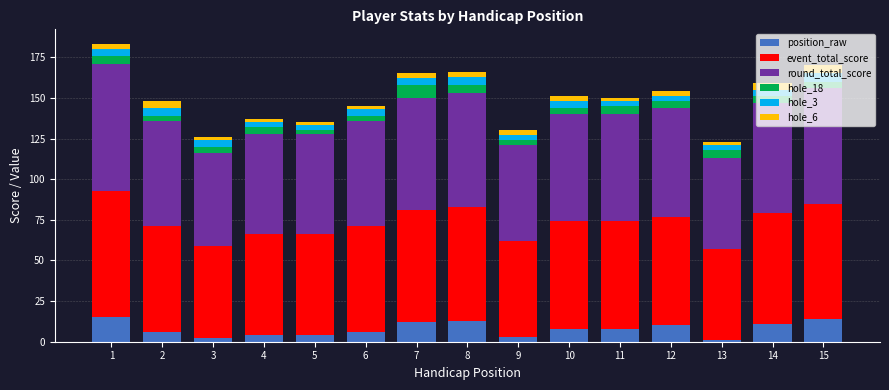

What is the sum of all position_raw values?

117